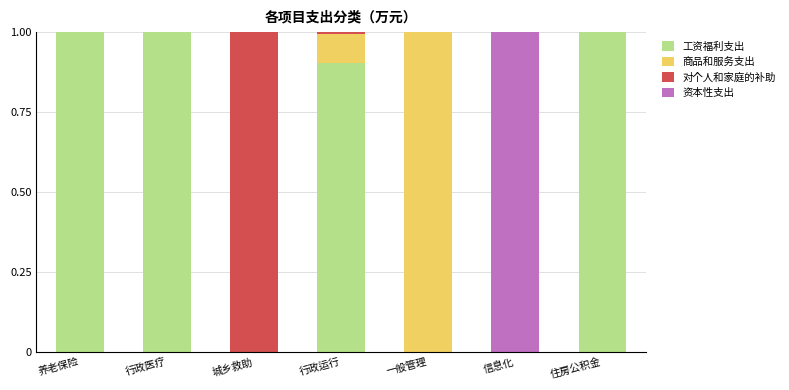

Are the bars horizontal?

No